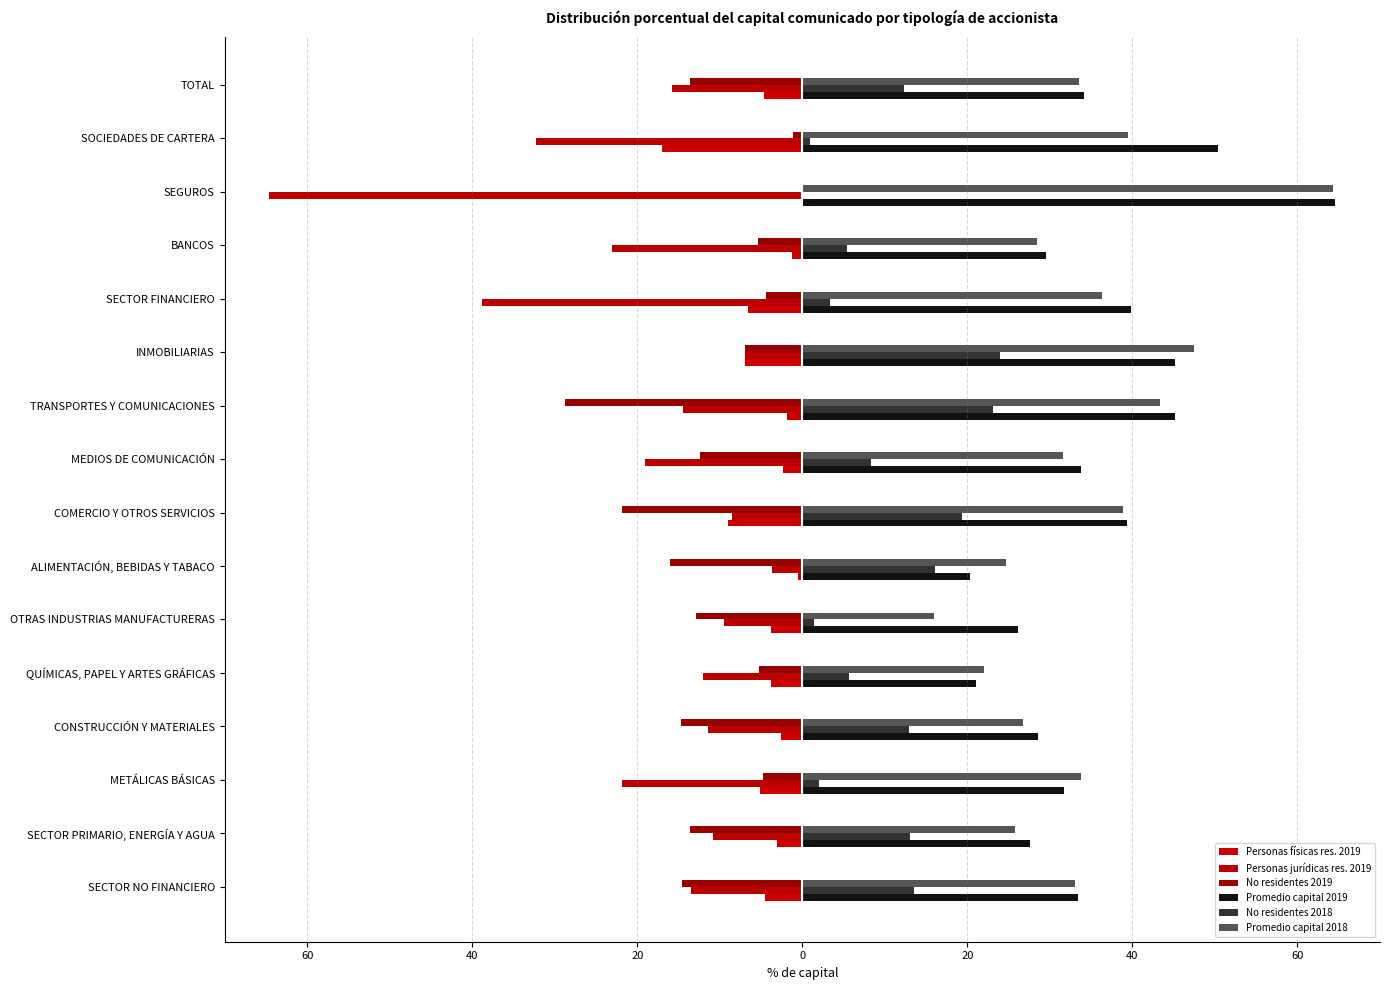

List the series in order of their peak value, highest first.

Promedio capital 2019, Promedio capital 2018, No residentes 2018, Personas físicas res. 2019, No residentes 2019, Personas jurídicas res. 2019